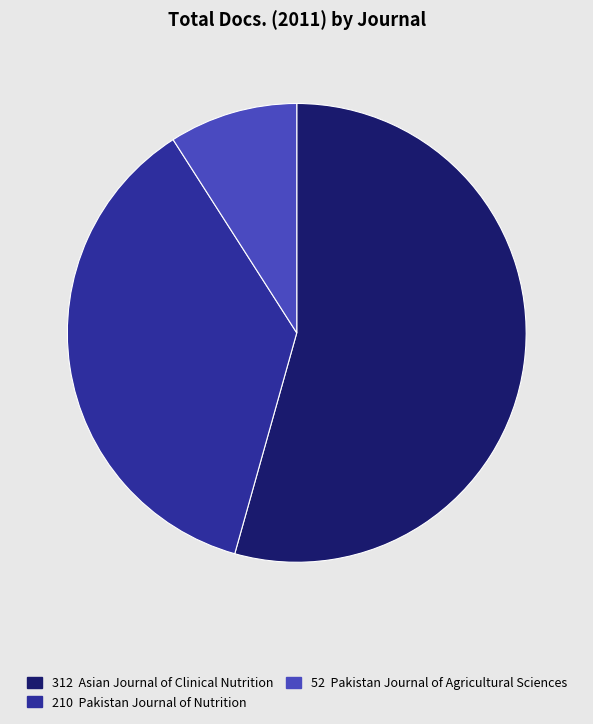

Which category accounts for the majority?

312 Asian Journal of Clinical Nutrition